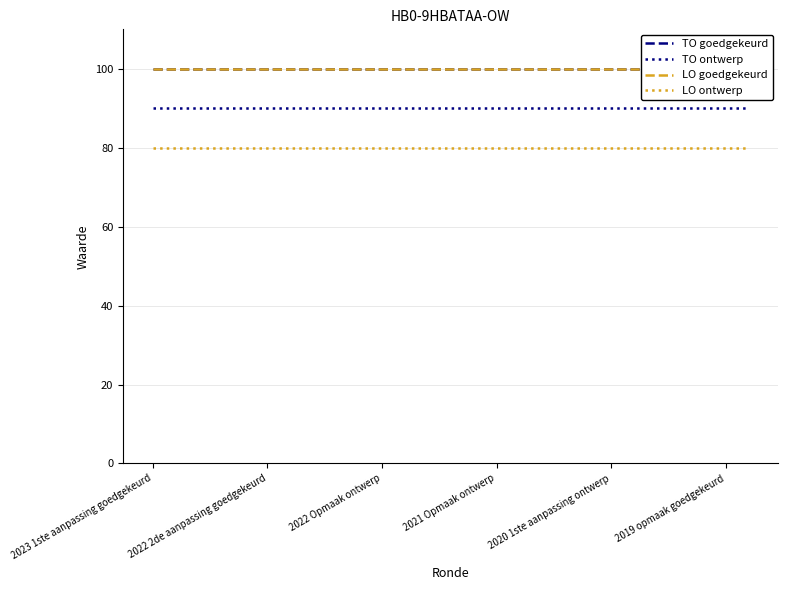

How many data points does each series have?

27